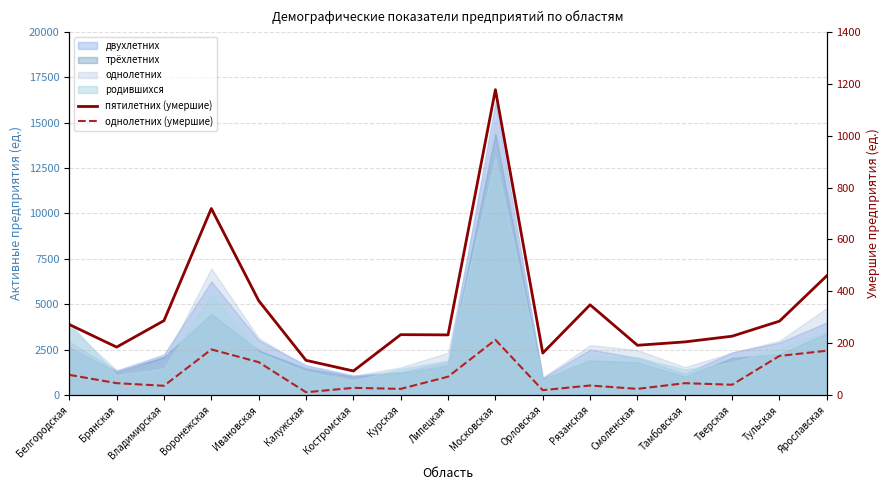

Reading left to right, extract all data points from this chart.

пятилетних (умершие): 272	185	287	719	364	134	93	233	232	1177	162	348	192	205	227	285	460
однолетних (умершие): 78	46	36	176	127	11	28	24	71	213	19	37	24	46	40	151	171